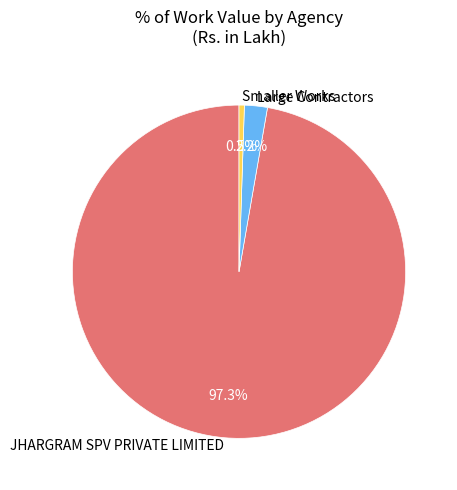

How many slices are in this pie chart?

3